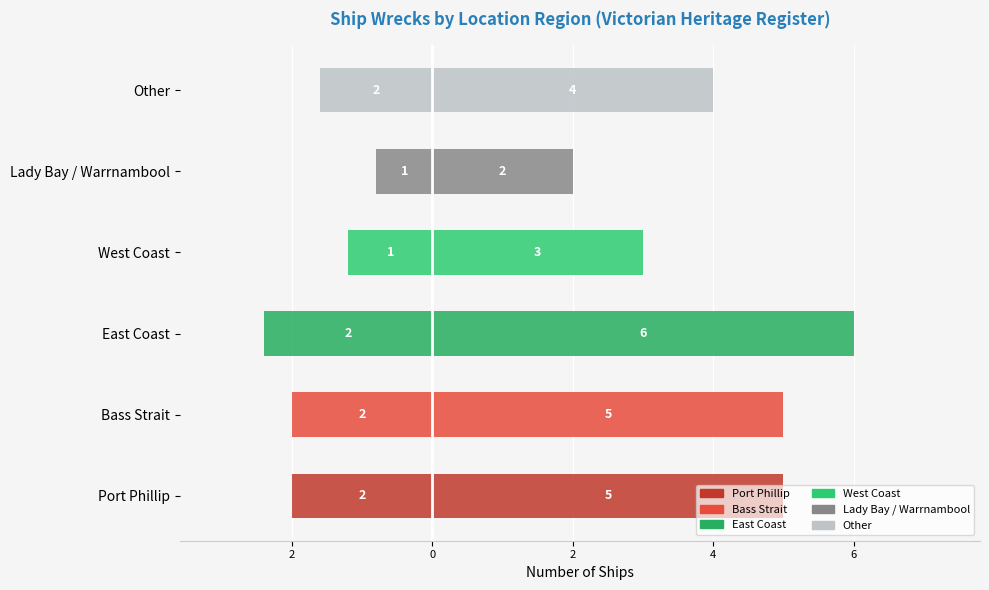

Reading left to right, extract all data points from this chart.

Port Phillip=-2.0	Bass Strait=-2.0	East Coast=-2.4	West Coast=-1.2	Lady Bay / Warrnambool=-0.8	Other=-1.6